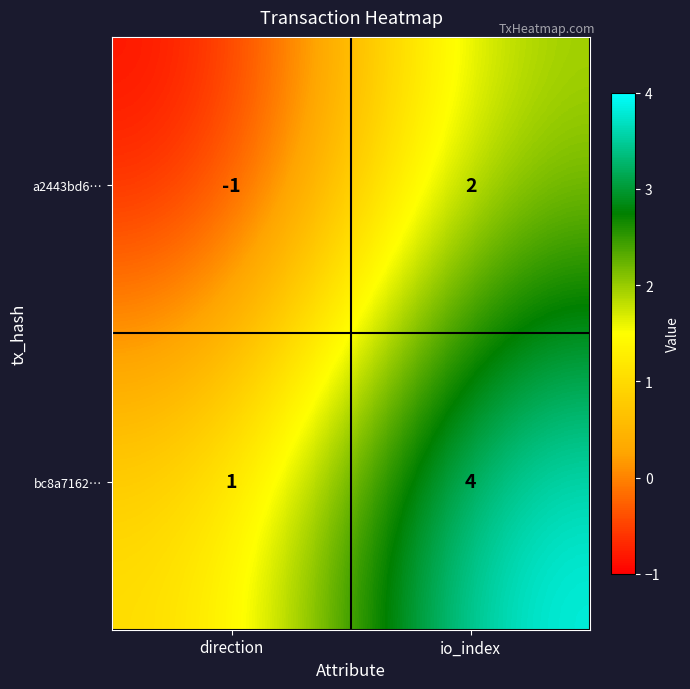

Which series has the largest total across all categories?

bc8a7162…